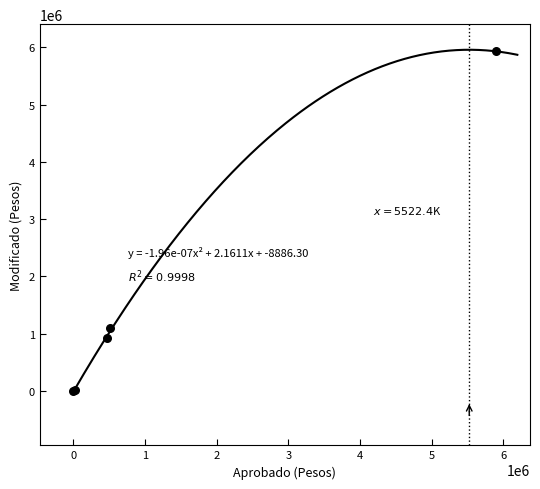

What Y value in the scatter plot is closest to 2965246?

1094549.3